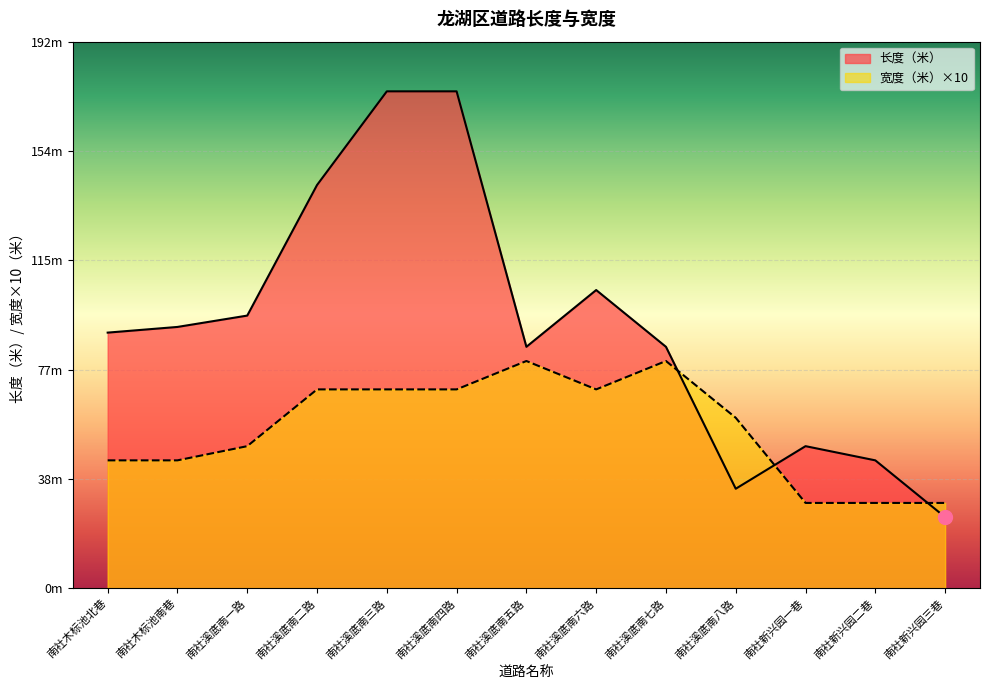

What are all the series names shown in the legend?

长度（米）, 宽度（米）×10